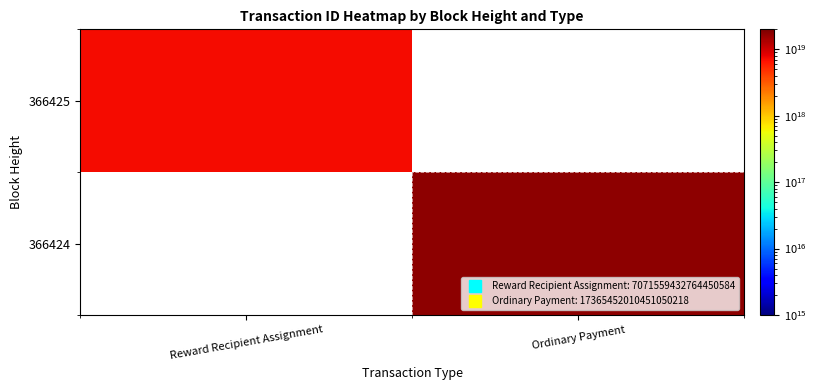

Rank the series at Reward Recipient Assignment from highest to lowest value.

366425, 366424